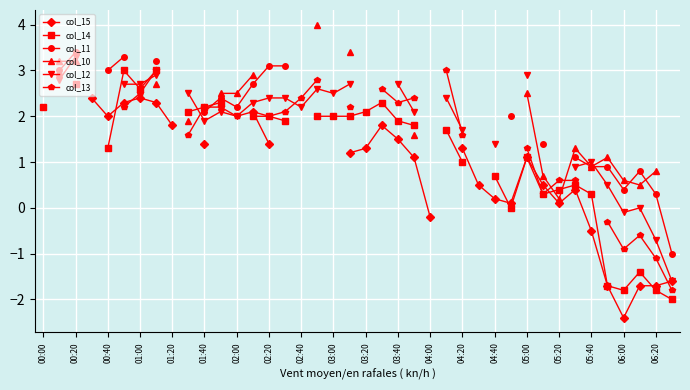

Rank the series at 35 from lowest to highest value.

col_15, col_14, col_13, col_12, col_11, col_10